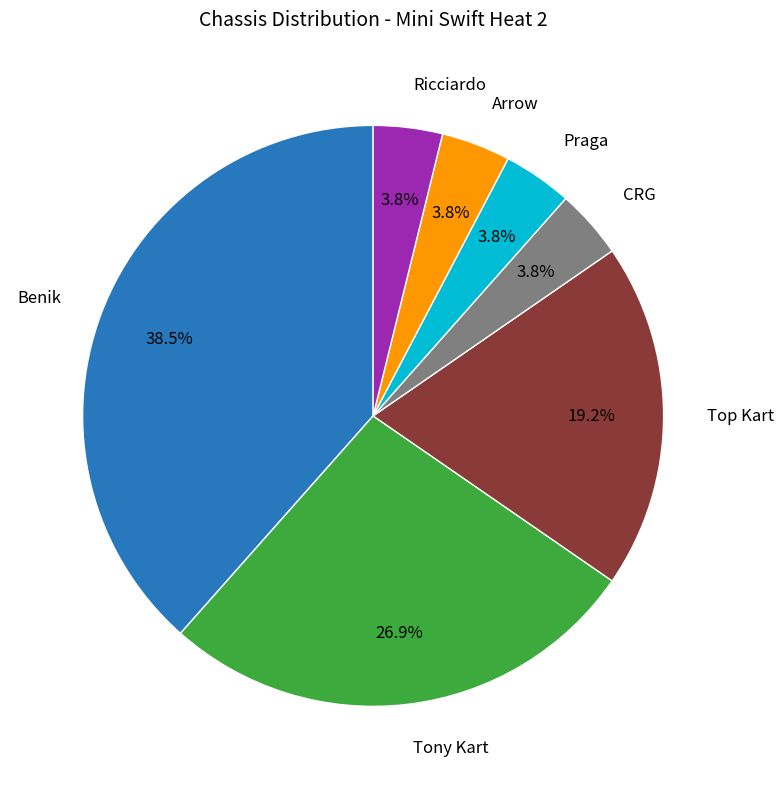

Does any single category account for the majority?

No